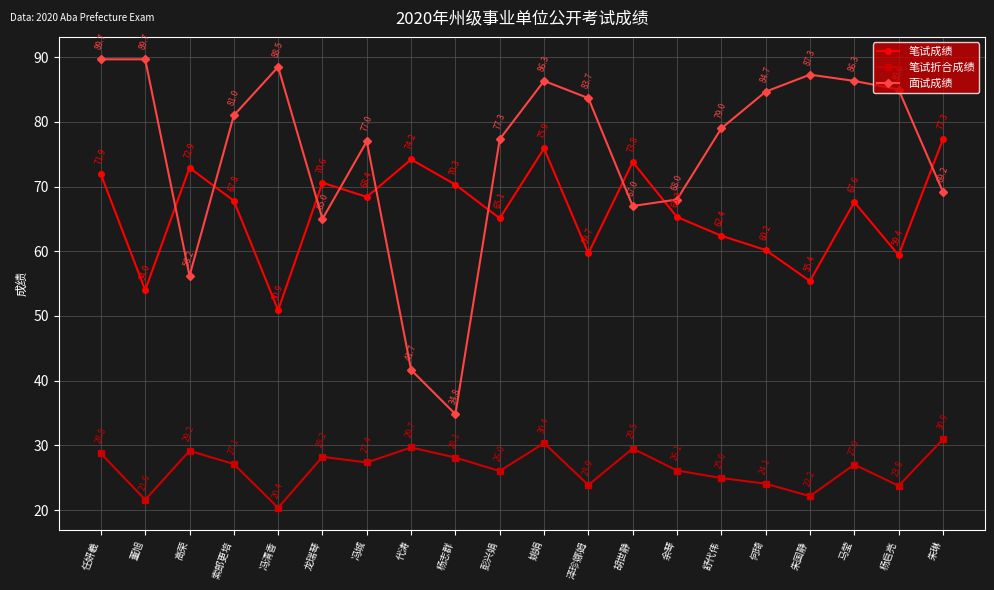

At which category does 笔试折合成绩 reach its first local valley?

董旭